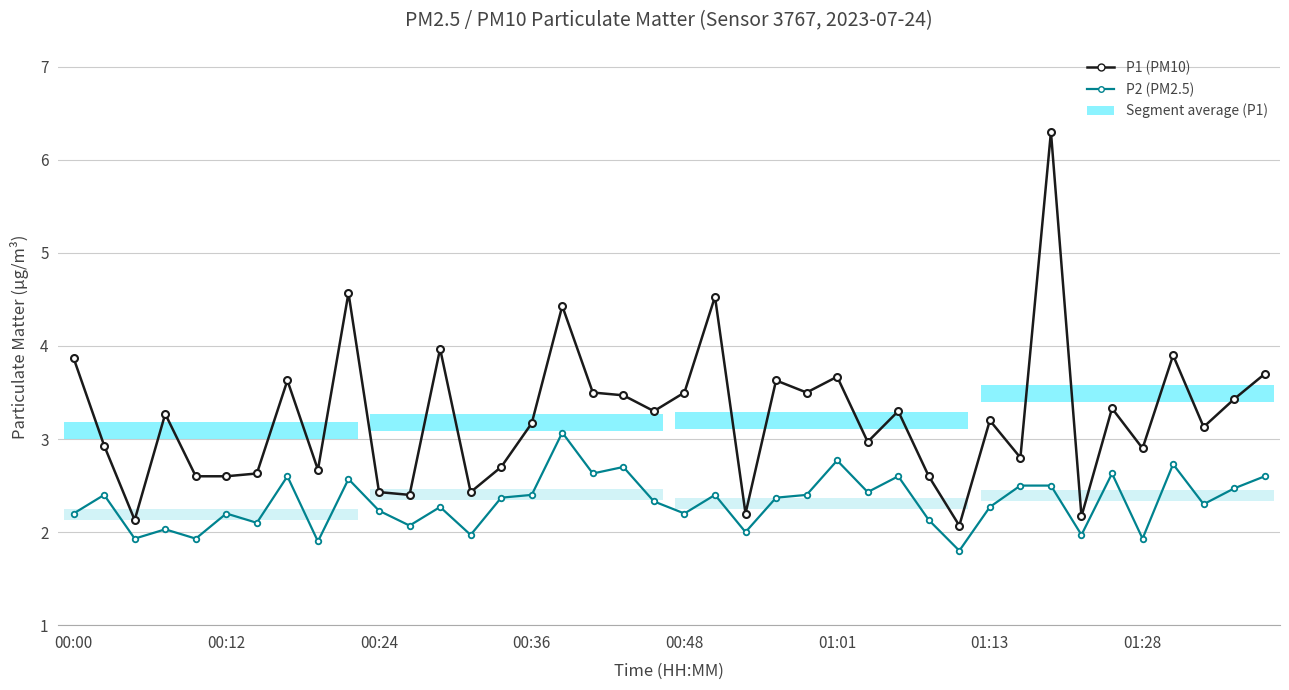

What is the lowest value of the P1 (PM10) series?

2.1